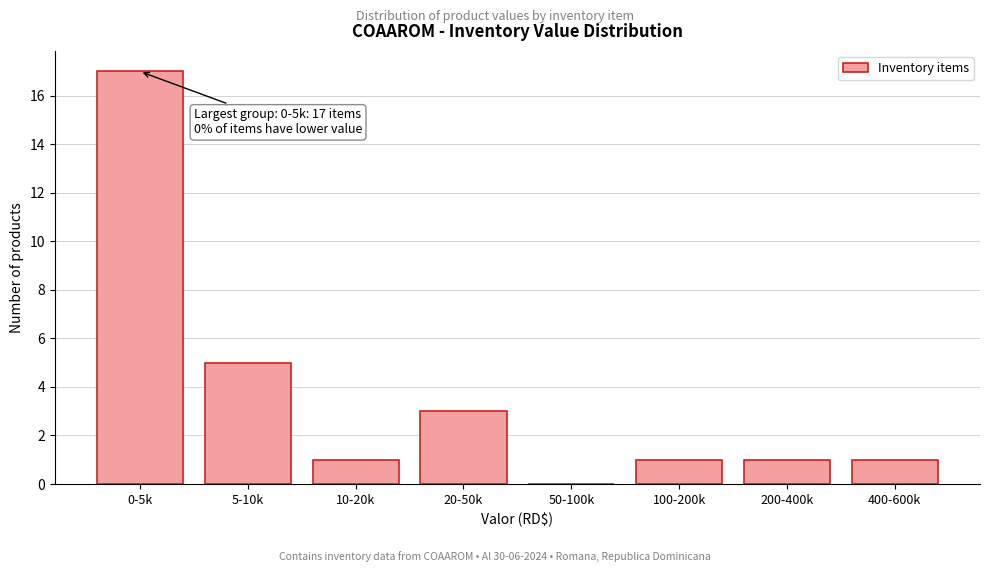

Reading left to right, what are all the values shown in this chart?

0-5k=17	5-10k=5	10-20k=1	20-50k=3	50-100k=0	100-200k=1	200-400k=1	400-600k=1